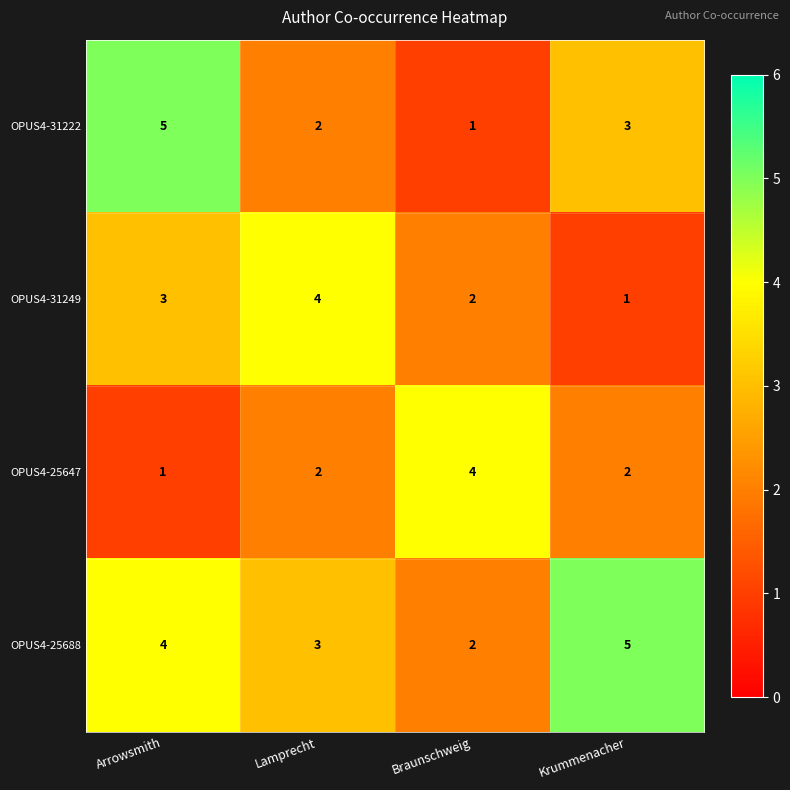

What is the average value of the OPUS4-31222 series?

3